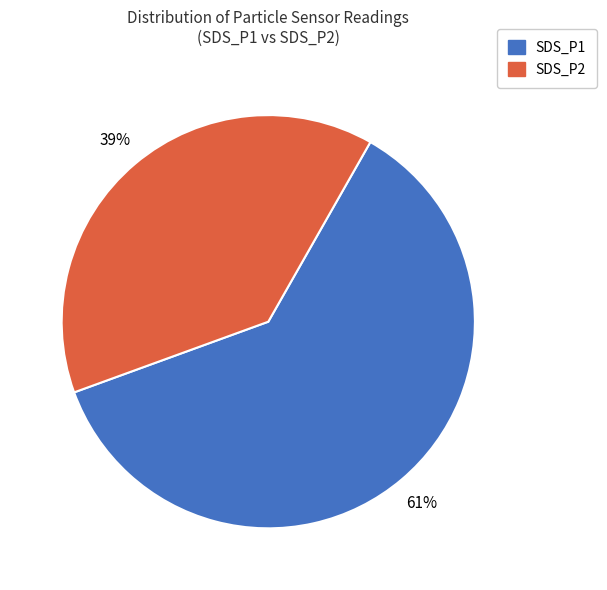

To the nearest percent, what percentage of the pie is SDS_P2?

39%